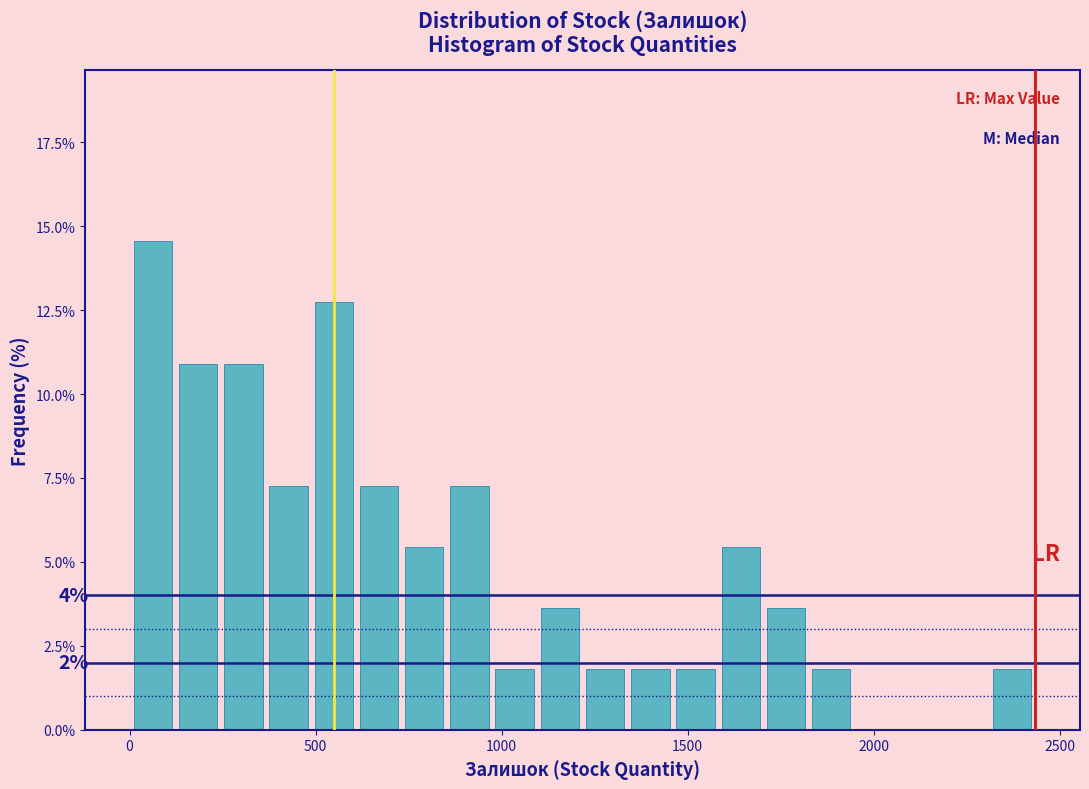

Read against the x-axis, roughly where is the centre of the tallest bar?

50